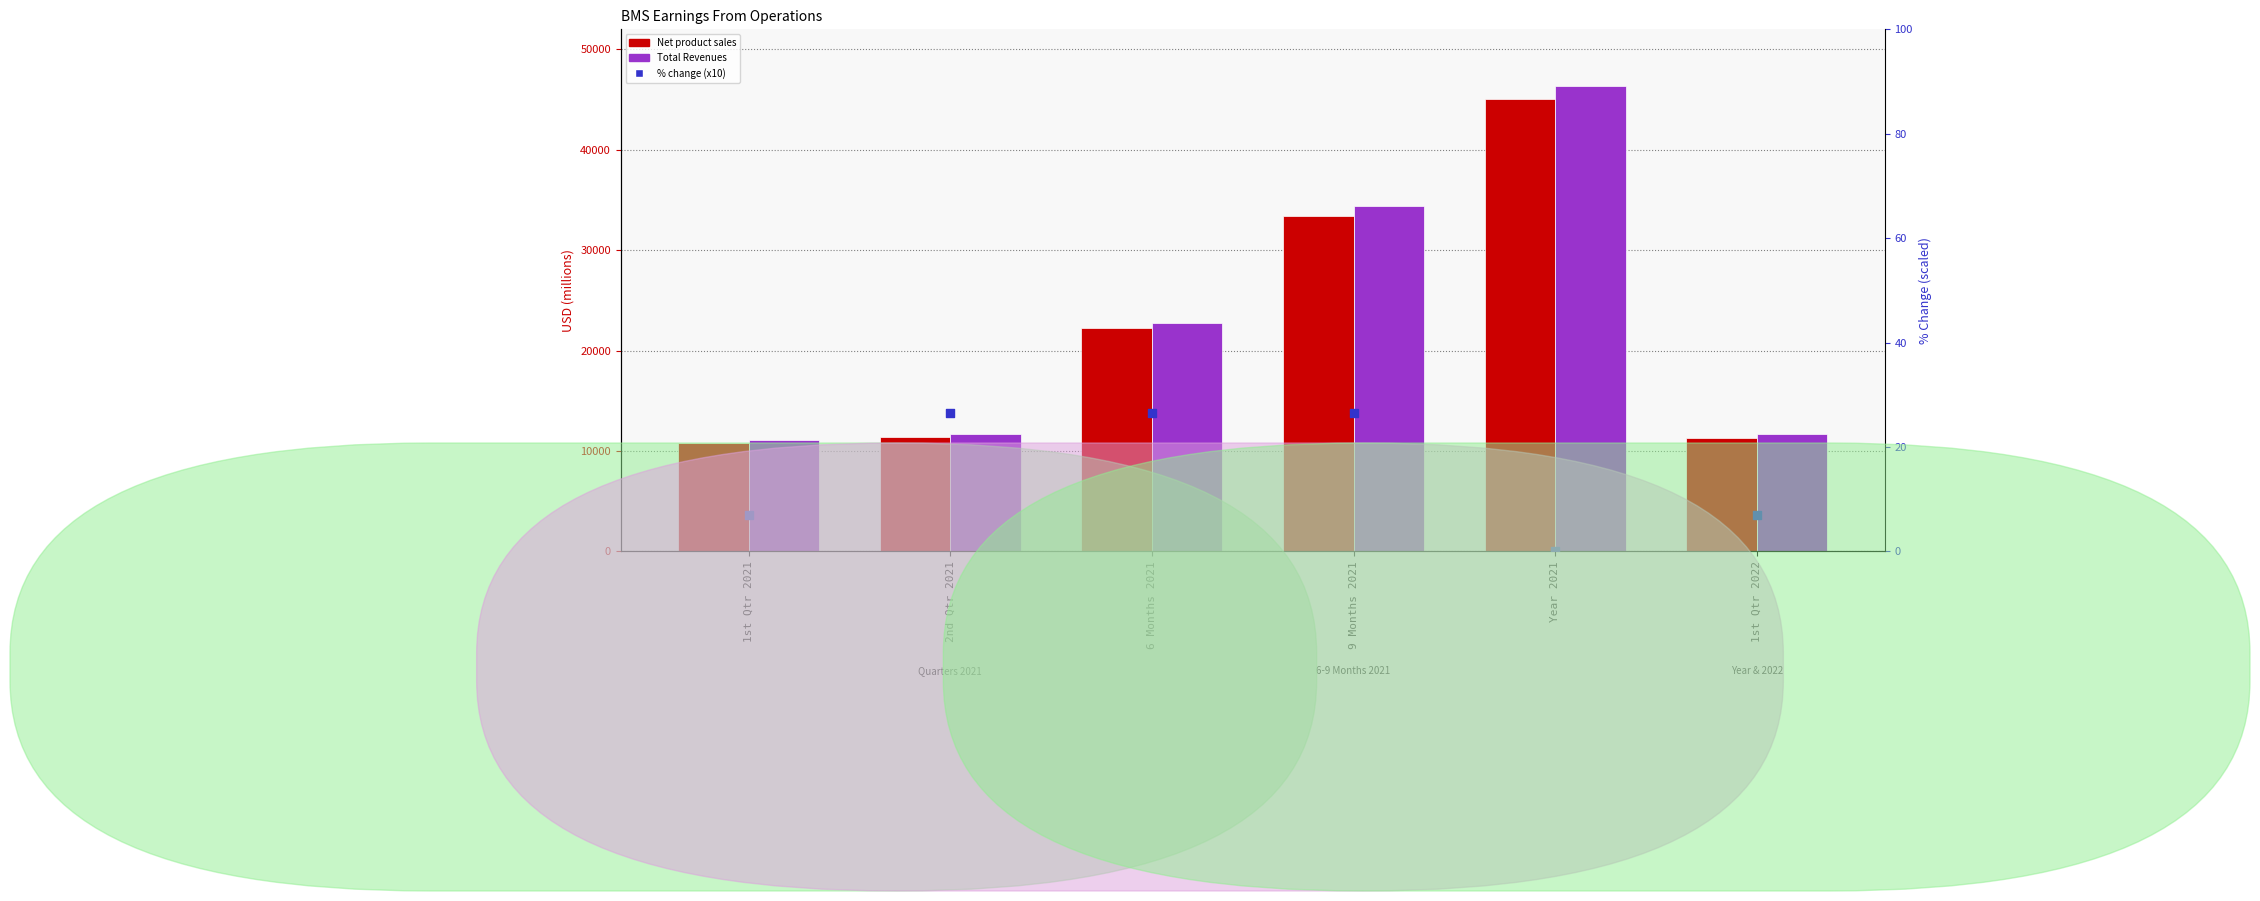

Which series has the largest total across all categories?

Total Revenues